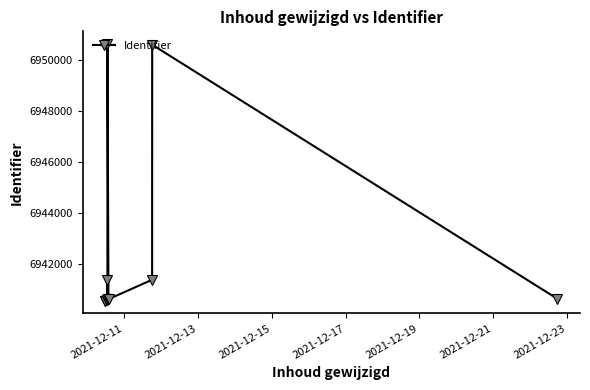

How many categories are shown in the chart?

14